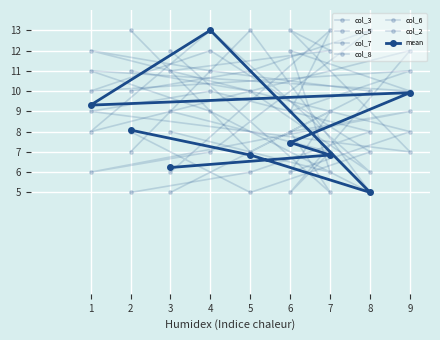

How many lines are shown in the chart?

7